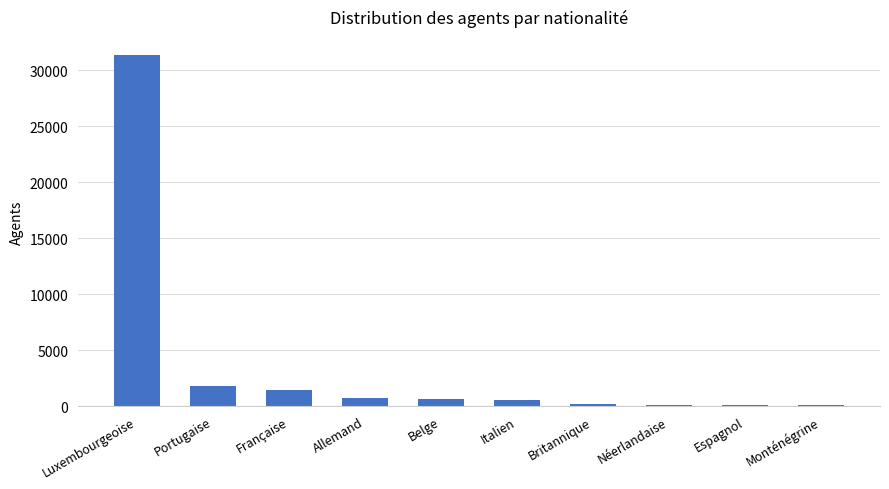

What is the sum of all values?

36882